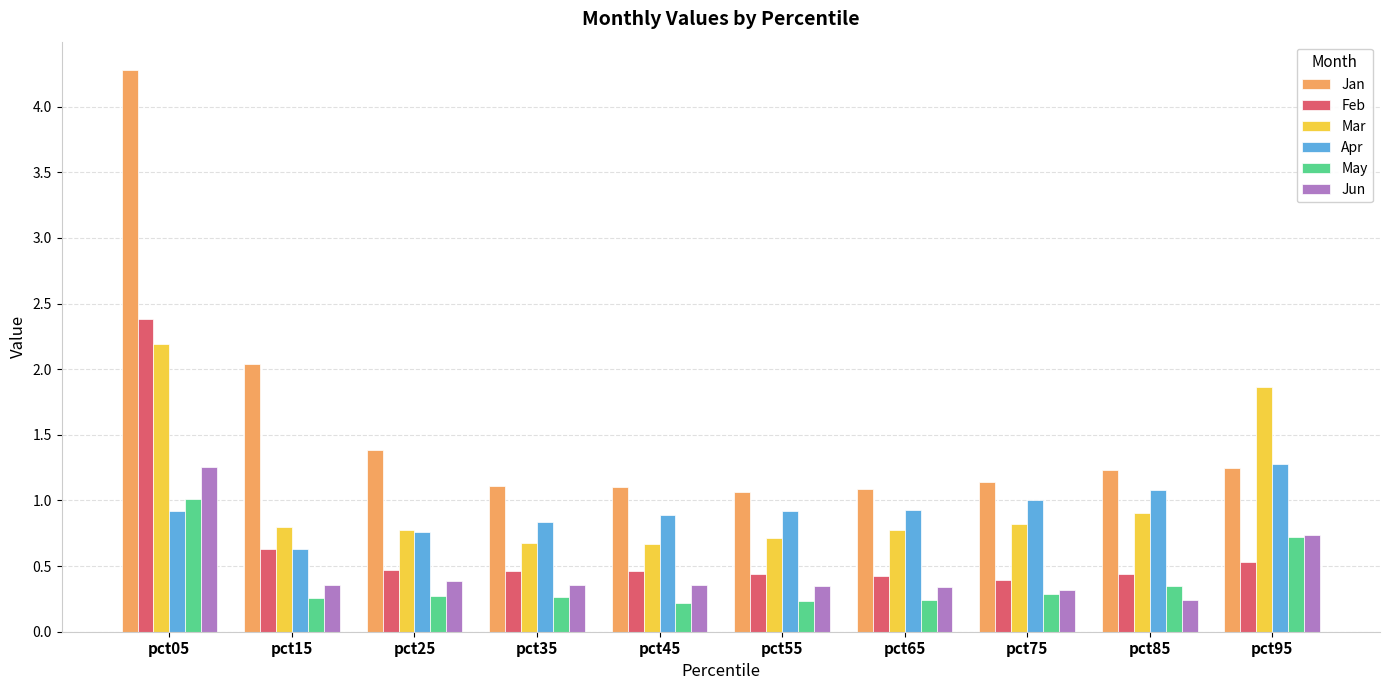

What is the highest value of the Jan series?

4.3